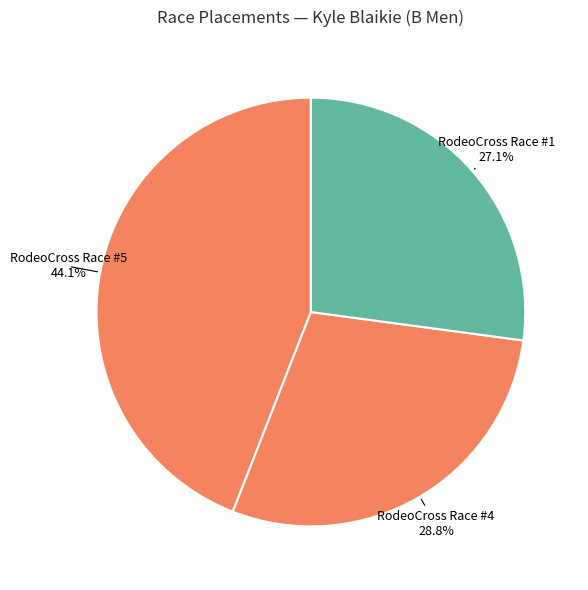

Do RodeoCross Race #5 and RodeoCross Race #4 together represent more than half of the pie?

Yes